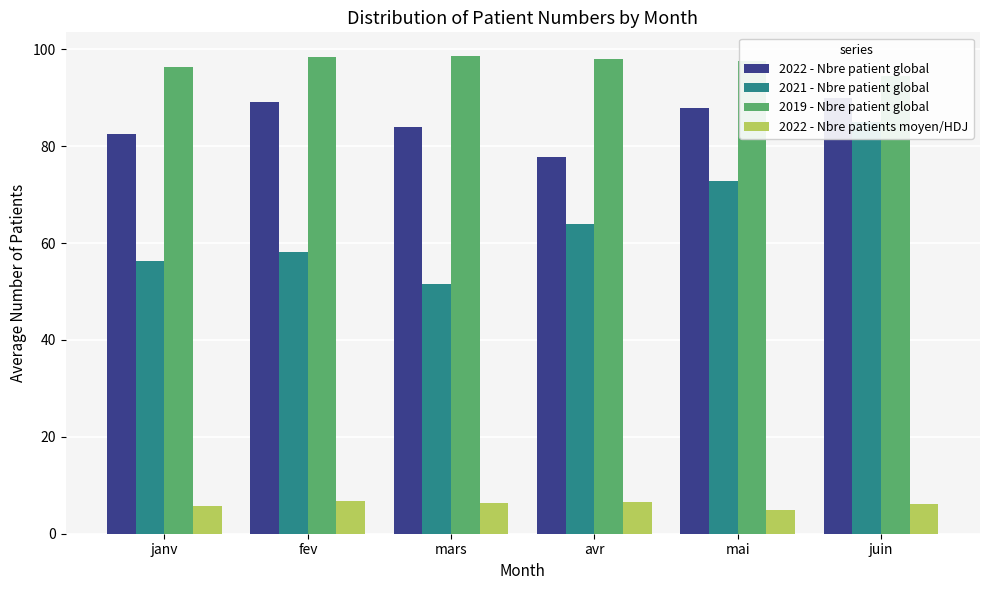

How many values in the 2022 - Nbre patients moyen/HDJ series are below 6?

2